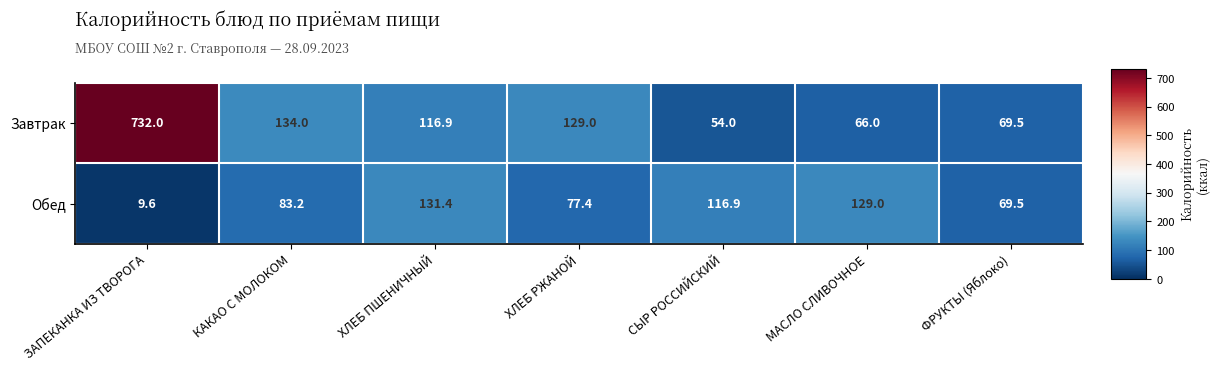

Where does the Обед series first go above 83?

КАКАО С МОЛОКОМ